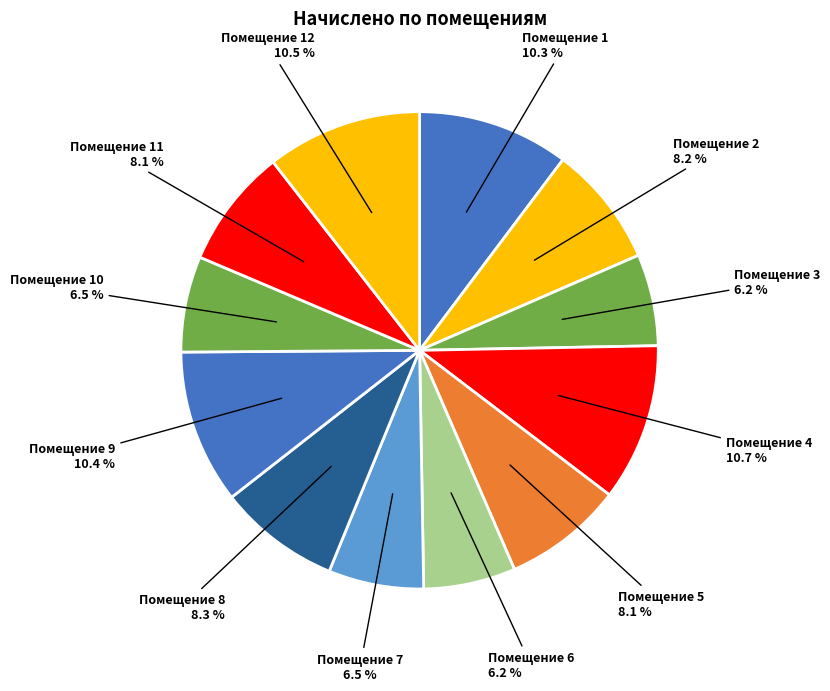

To the nearest percent, what is the average slice percentage?

8%